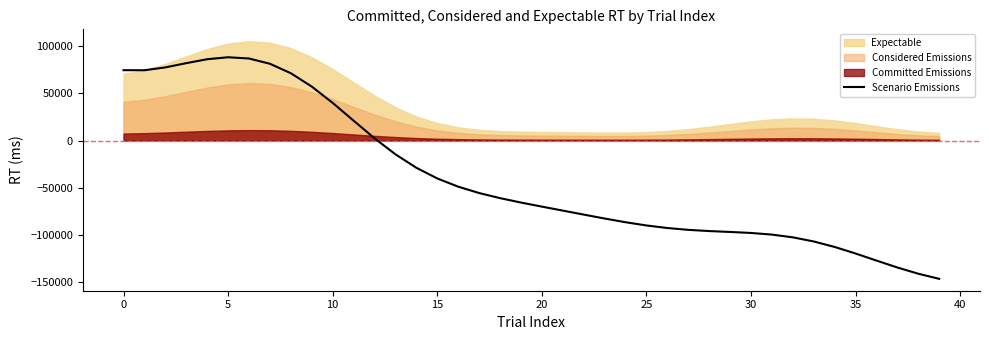

Reading left to right, extract all data points from this chart.

74544.7	74497.4	77495.8	81997.6	86161.7	88251.8	86923.1	81361.4	71325.9	57184.1	39930.4	21084.5	2404.0	-14557.2	-28826.5	-40150.1	-48863.3	-55596.0	-61016.8	-65682.0	-69995.3	-74213.0	-78437.7	-82610.9	-86536.6	-89963.2	-92681.2	-94620.1	-95901.7	-96840.9	-97909.3	-99649.6	-102554.4	-106920.6	-112741.4	-119681.0	-127163.7	-134515.3	-141120.0	-146526.9